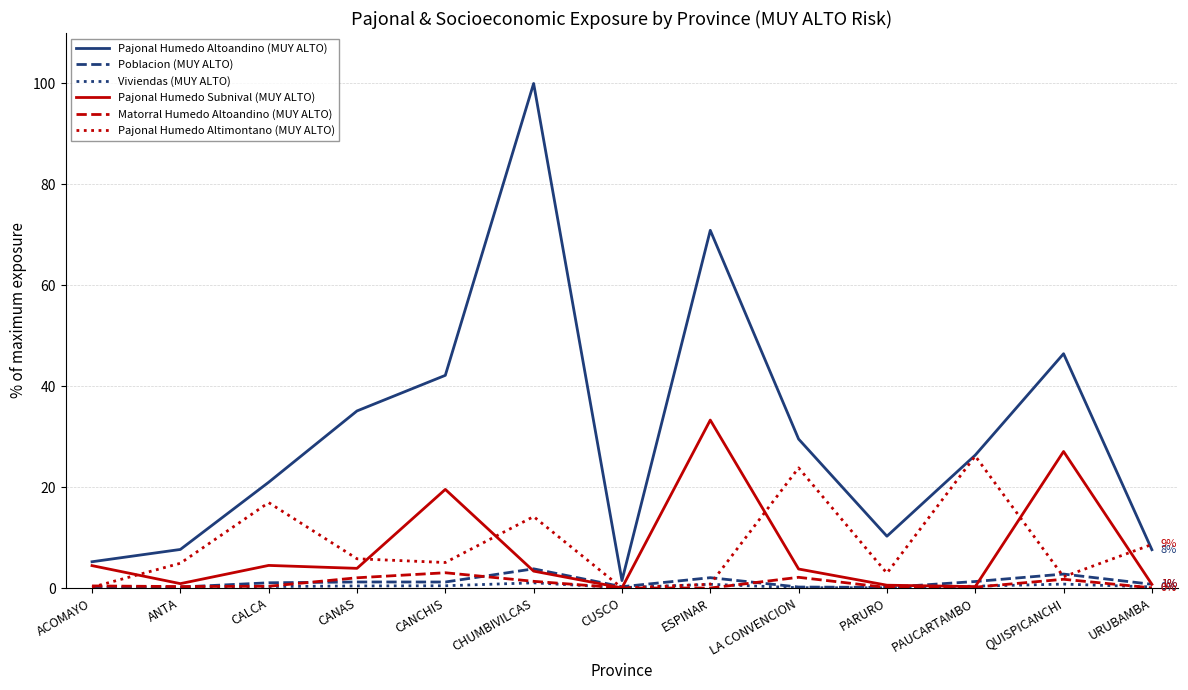

What is the maximum value shown in the chart?

100.0